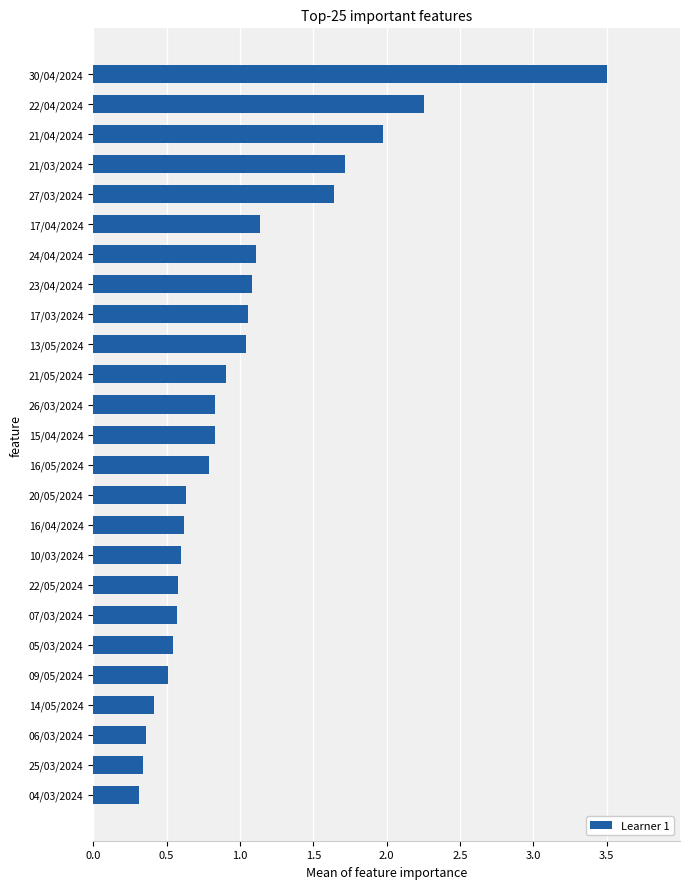

What is the difference between the maximum and minimum values?

3.2